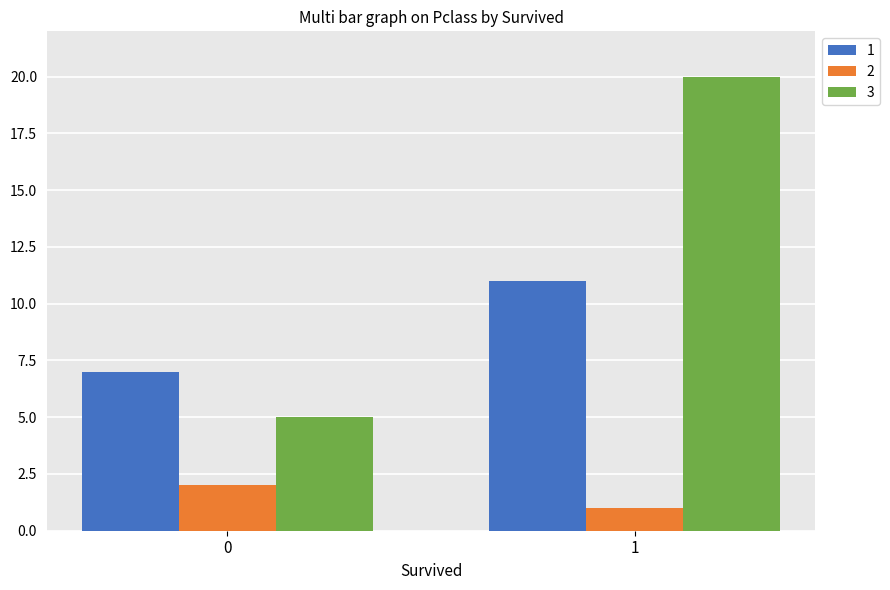

True or false: 3 has a value of 20 at 1.

True